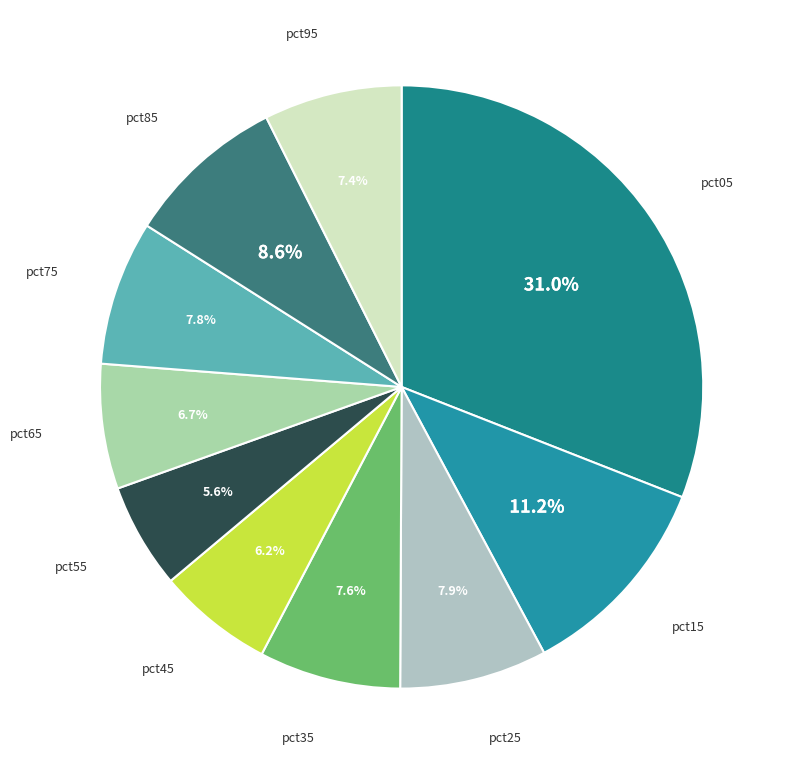

How many segments does this pie chart have?

10